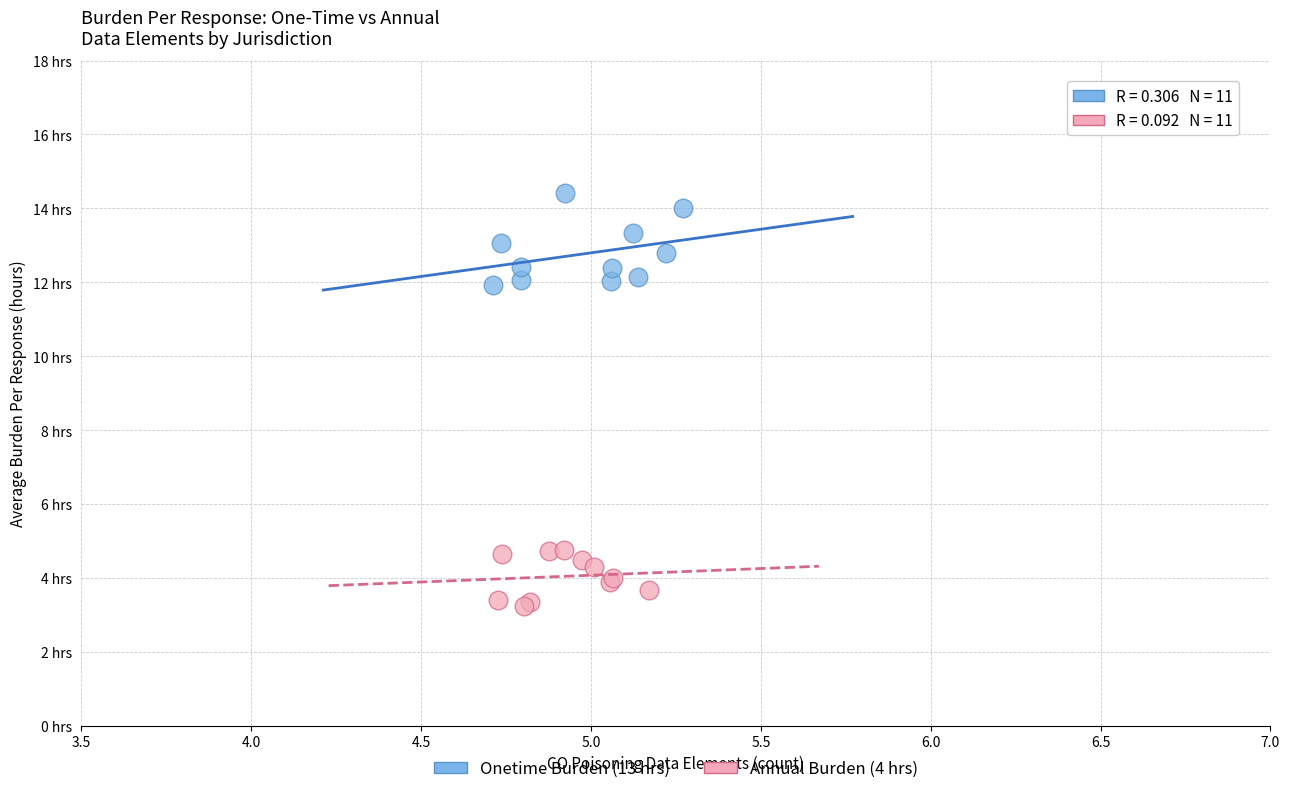

What are all the series names shown in the legend?

Onetime Burden (13 hrs), Annual Burden (4 hrs)